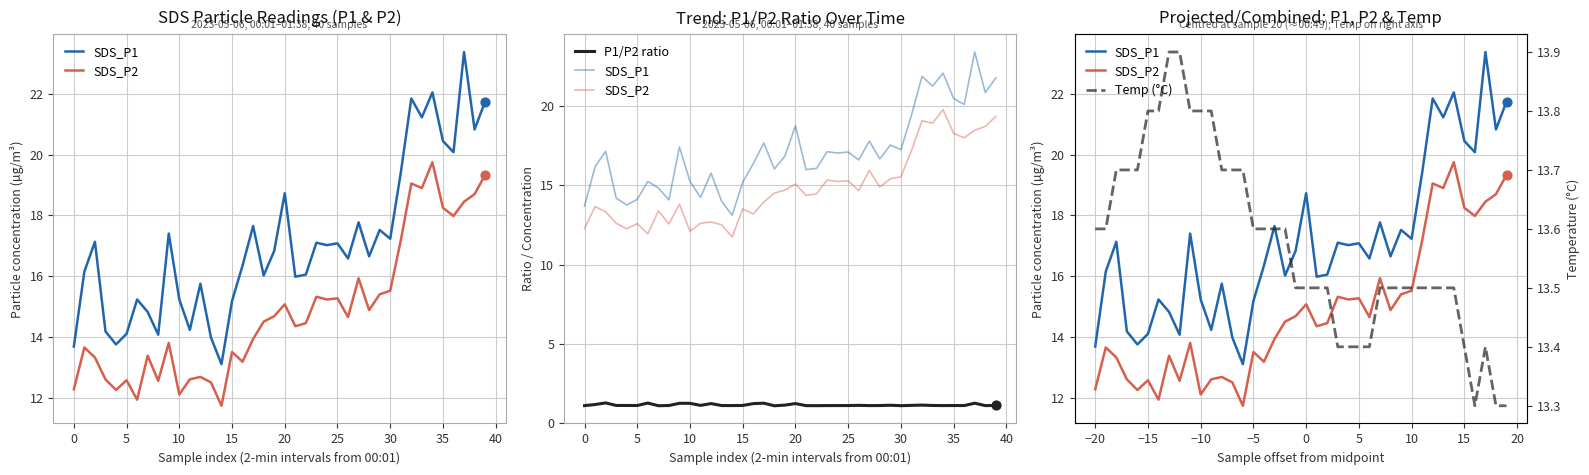

Which series has the largest total across all categories?

SDS_P1